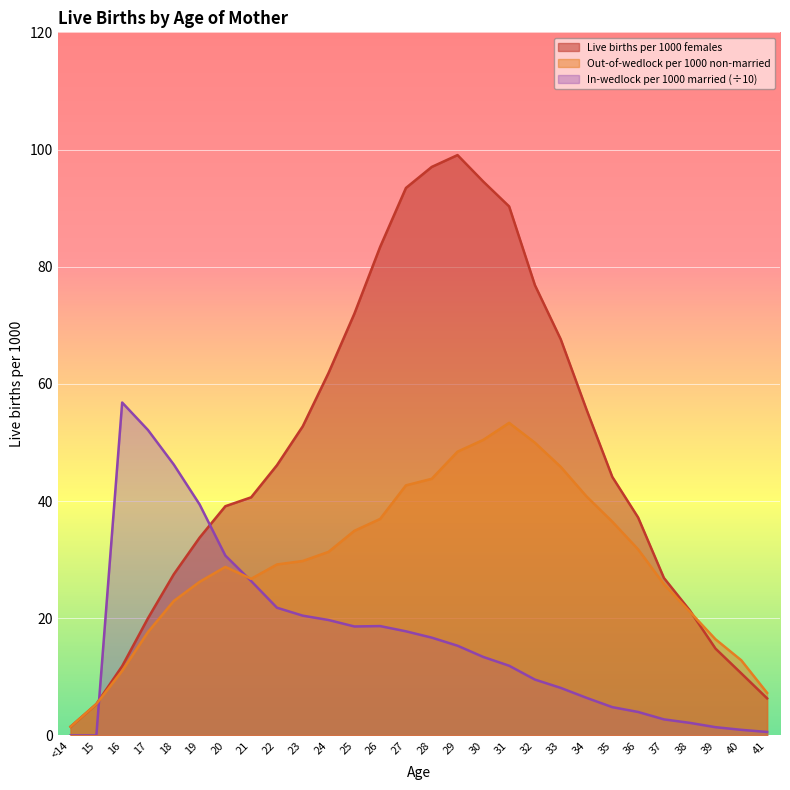

What is the difference between the maximum and minimum values in the In-wedlock per 1000 married series?

56.8